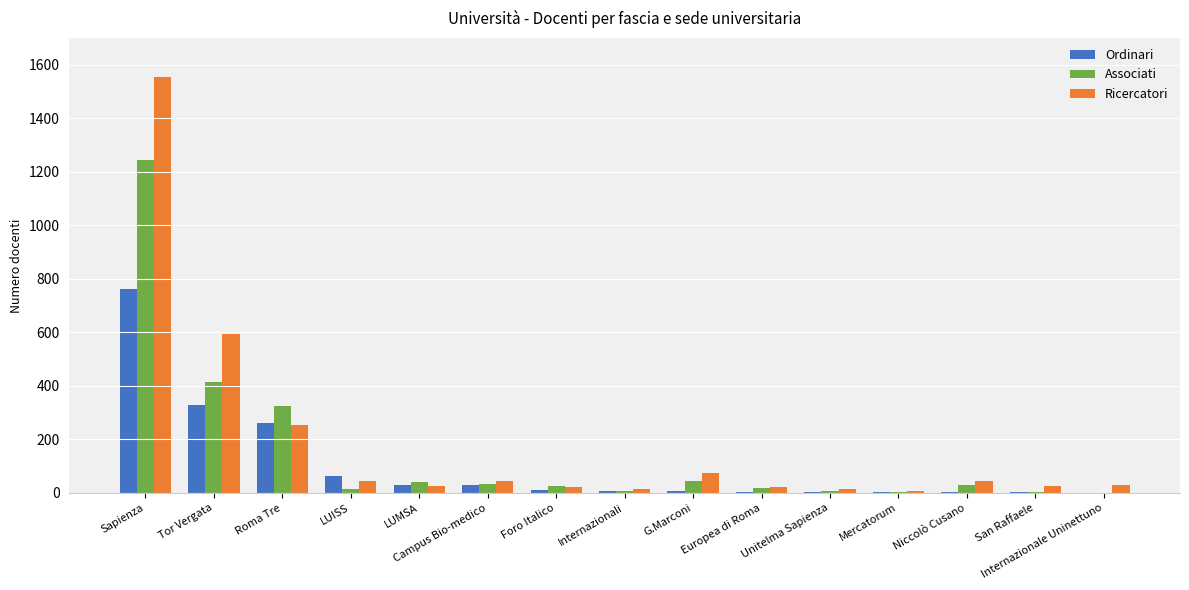

Between LUISS and San Raffaele, which series saw the biggest shift?

Ordinari